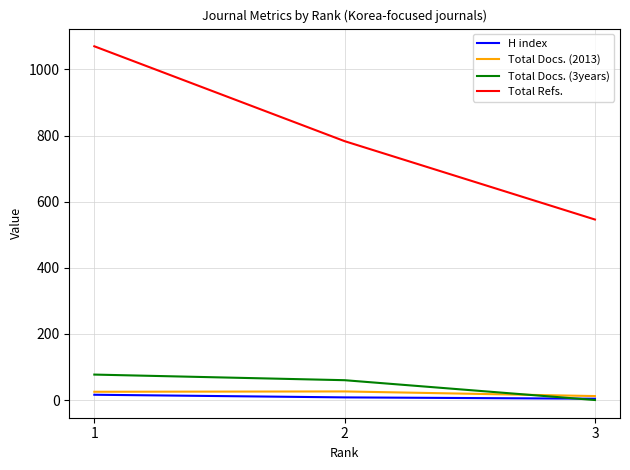

The H index series shows 16 at 1. True or false?

True